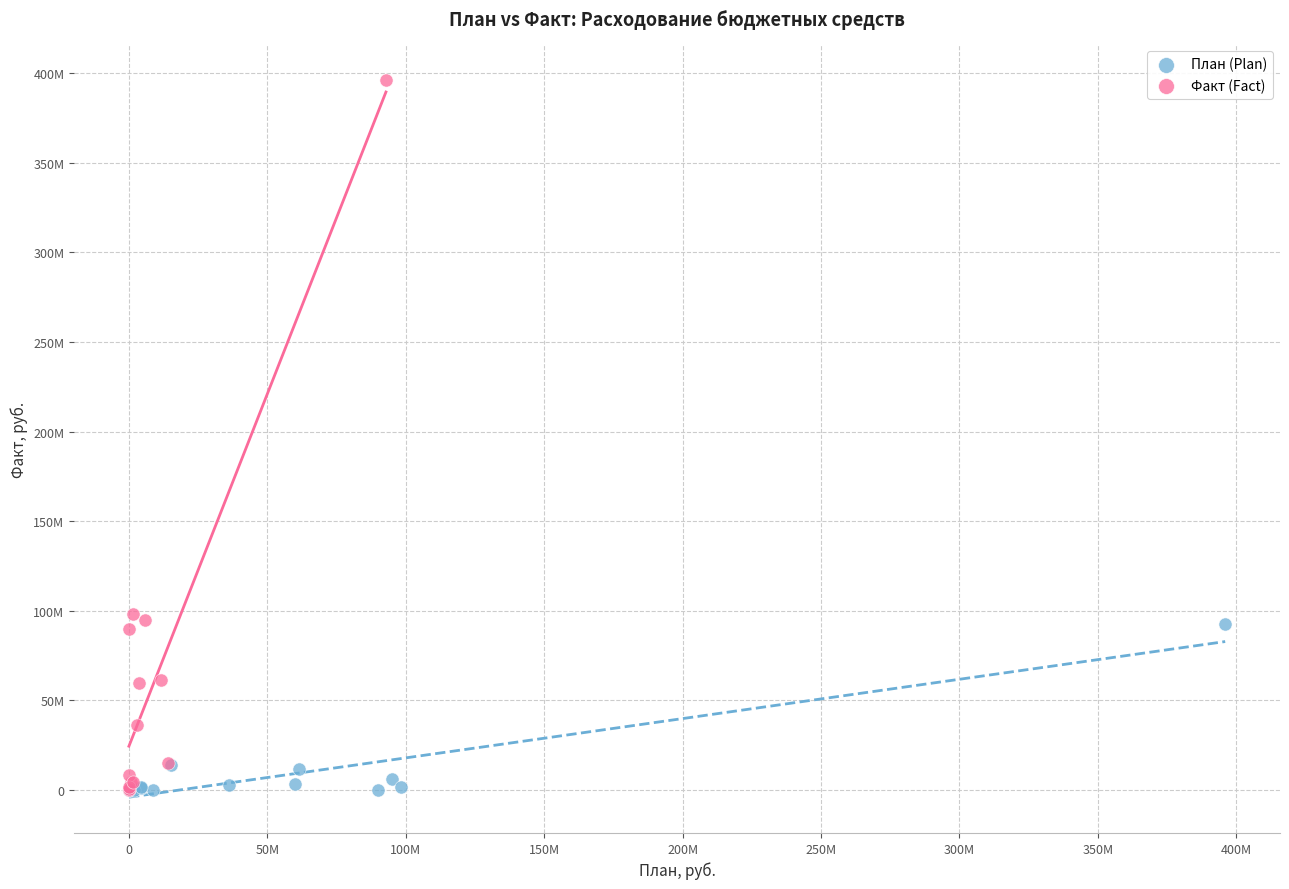

Which series has the widest spread of Y values?

Факт (Fact)